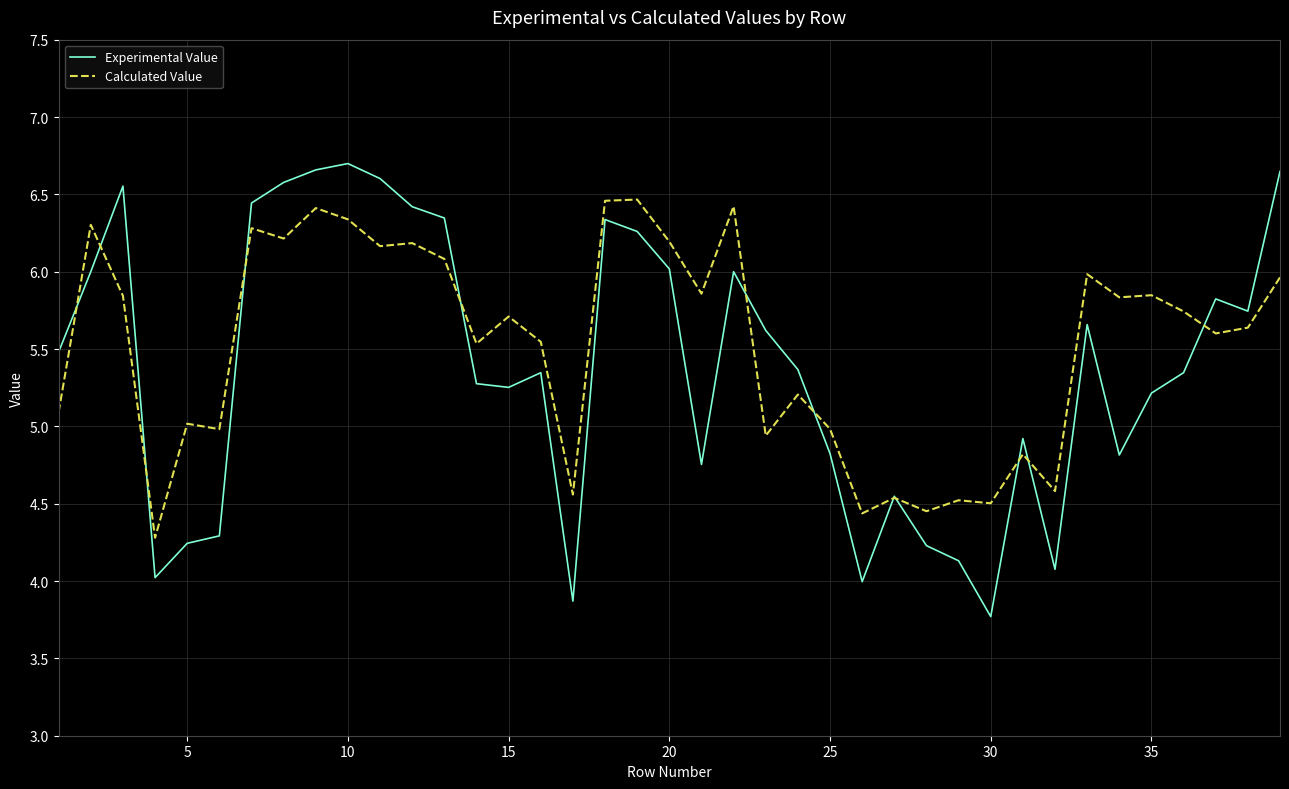

Does the chart have visible grid lines?

Yes